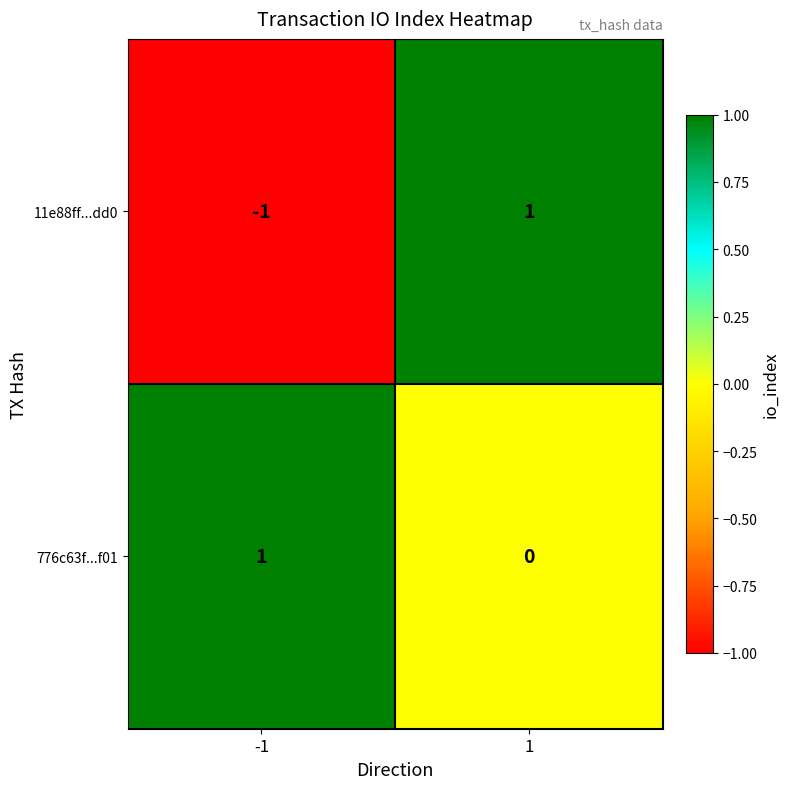

Count the number of data series in this chart.

2